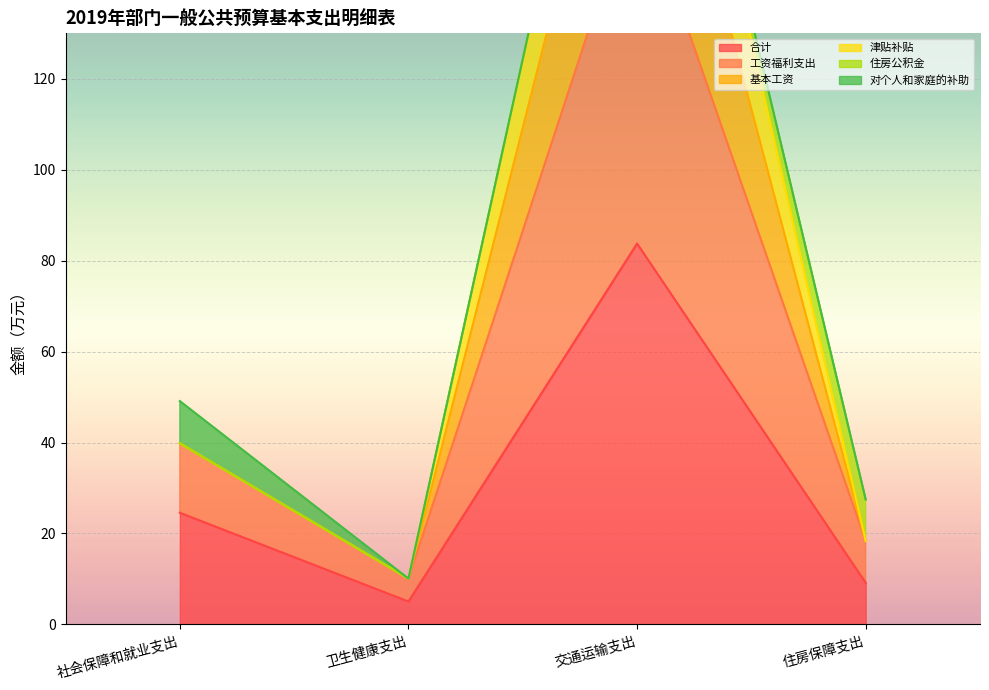

What is the approximate value of 合计 at 社会保障和就业支出?

24.6